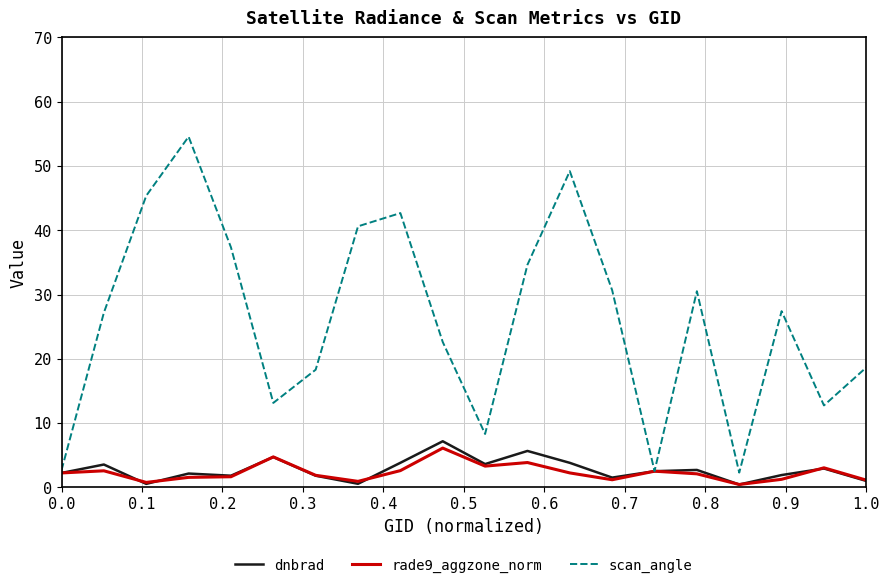

Which series has the largest total across all categories?

scan_angle